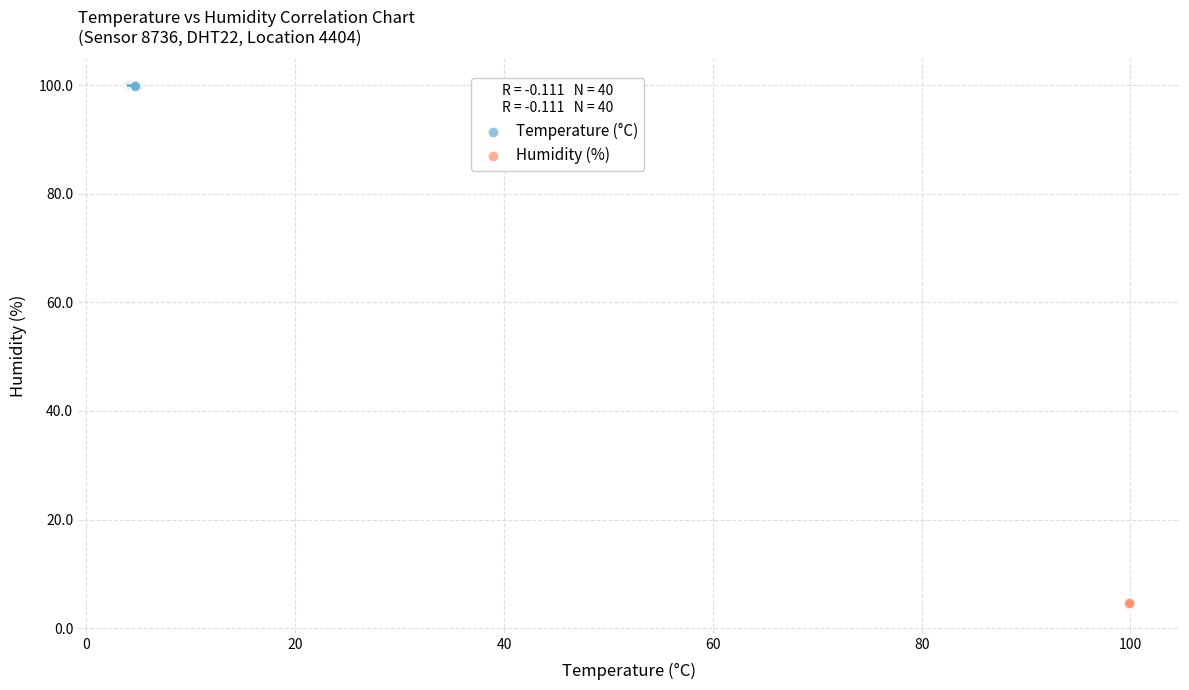

Which series contains the highest Y value?

Temperature (°C)